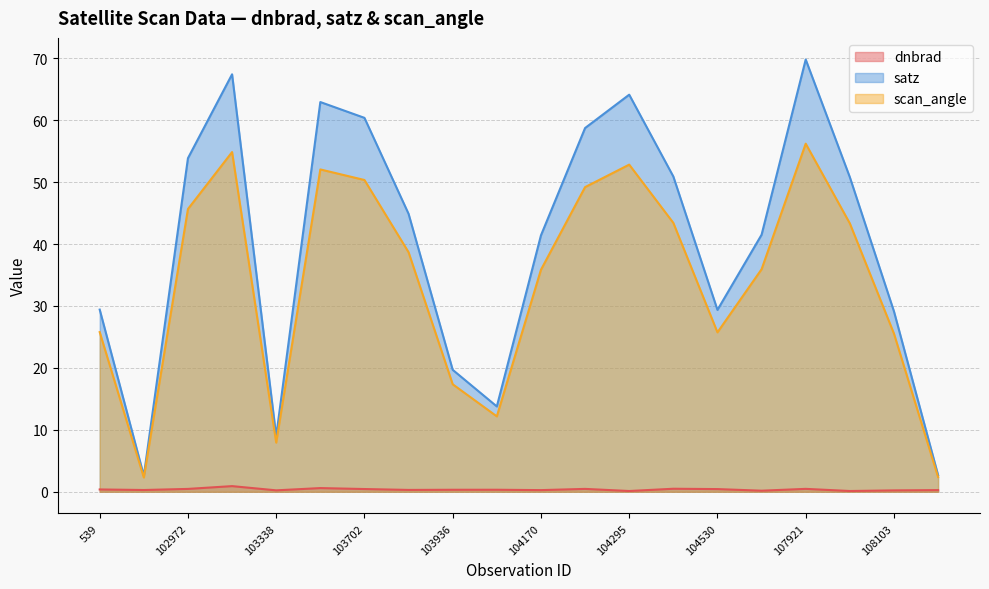

At 103818, list the series in order from smallest to largest.

dnbrad, scan_angle, satz